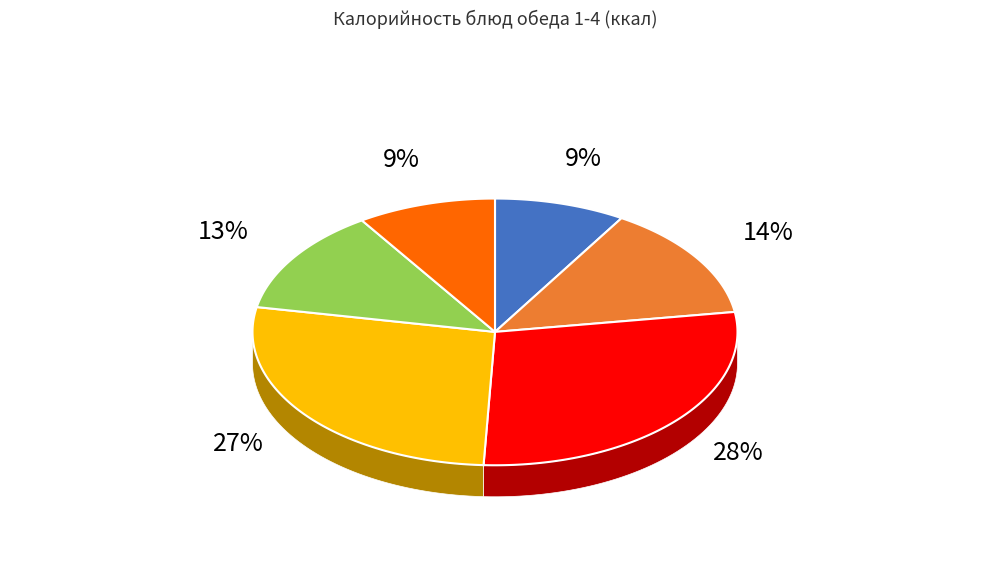

What percentage is the Макароны отварные slice, to the nearest percent?

27%